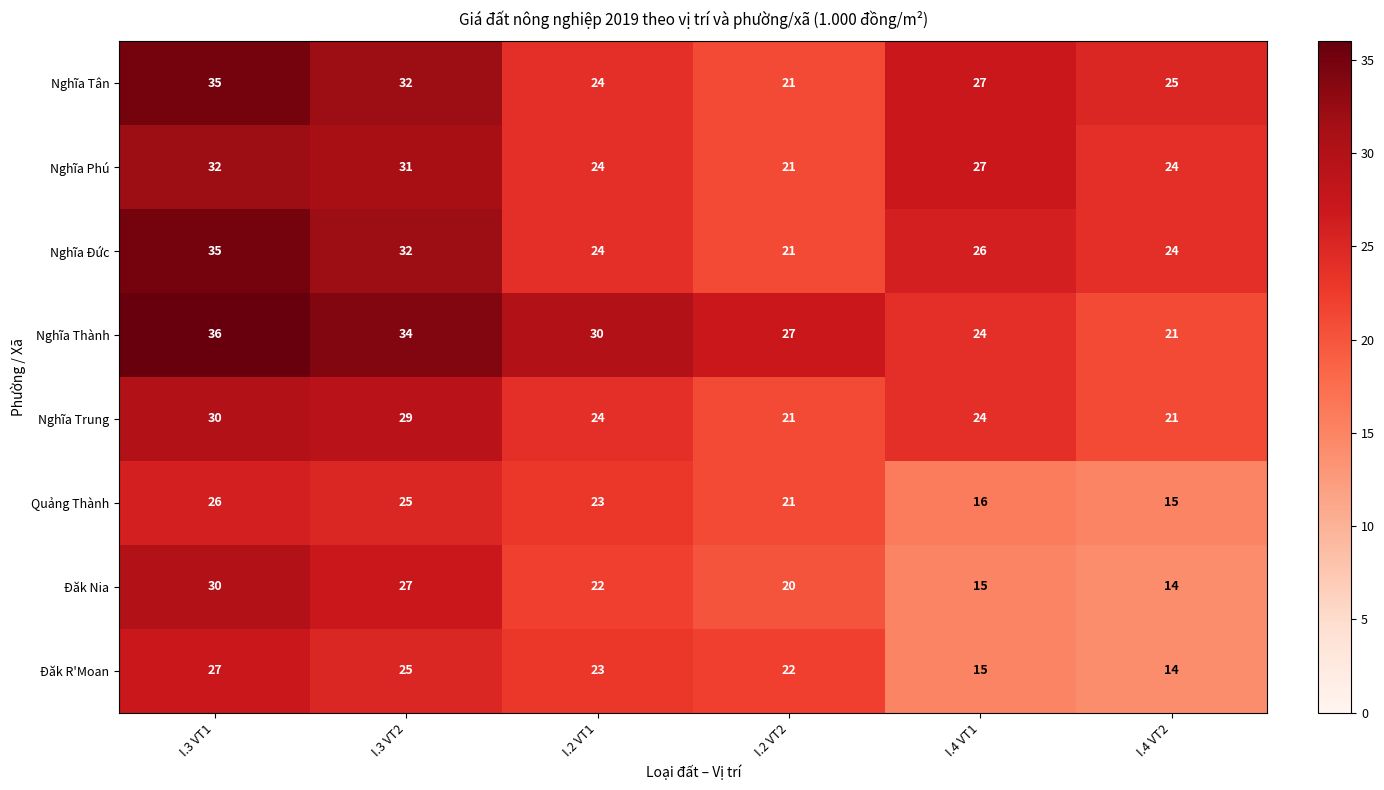

At which category does the chart reach its peak across all series?

I.3 VT1